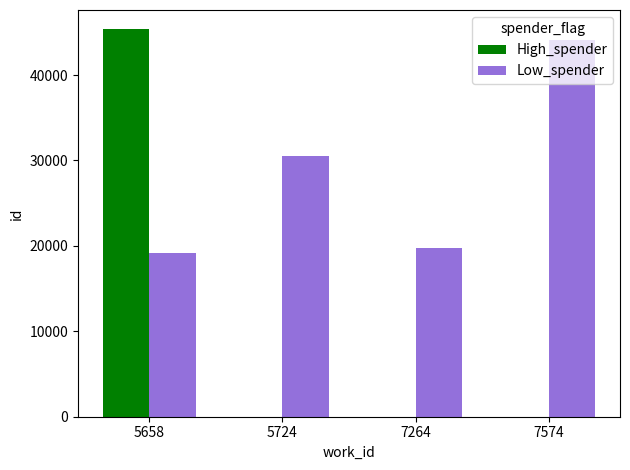

How many categories are shown in the chart?

4